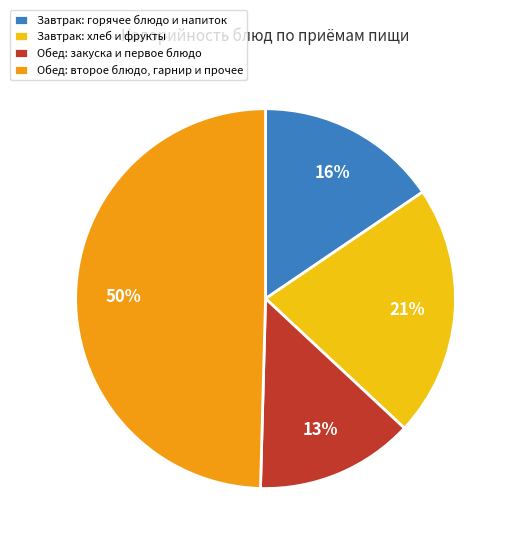

To the nearest percent, what is the average slice percentage?

25%